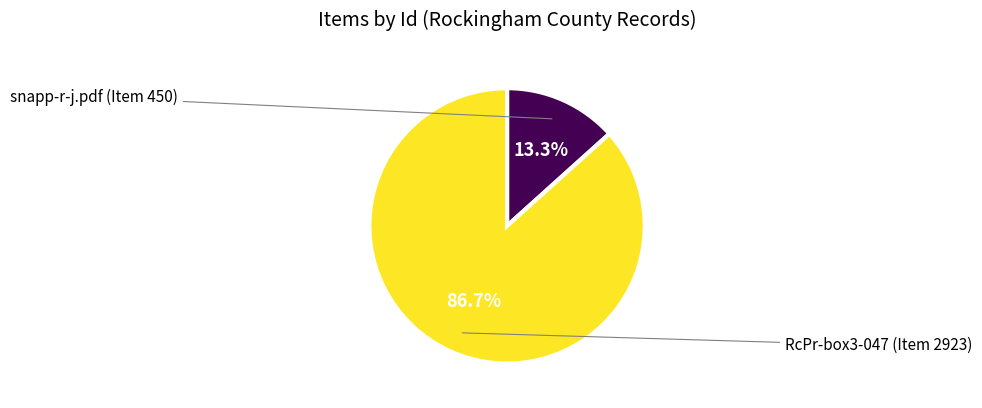

Is snapp-r-j.pdf (Item 450) the majority of the pie?

No